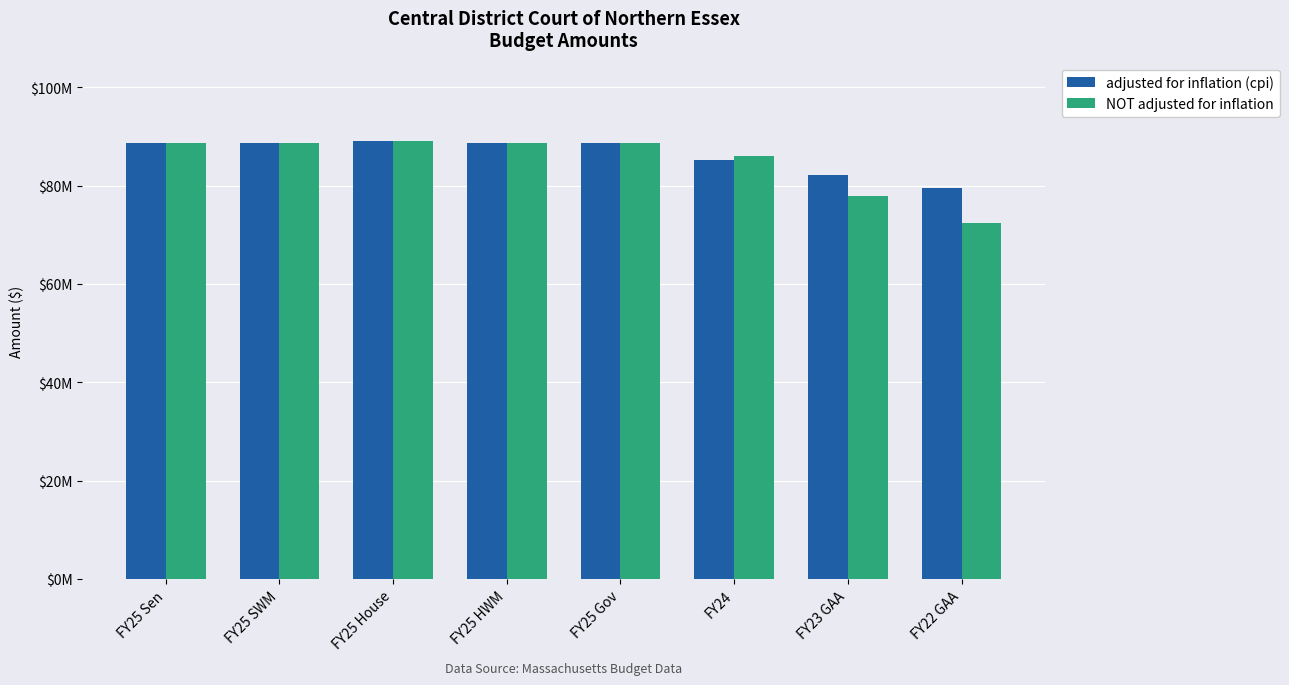

Does the chart contain any negative values?

No